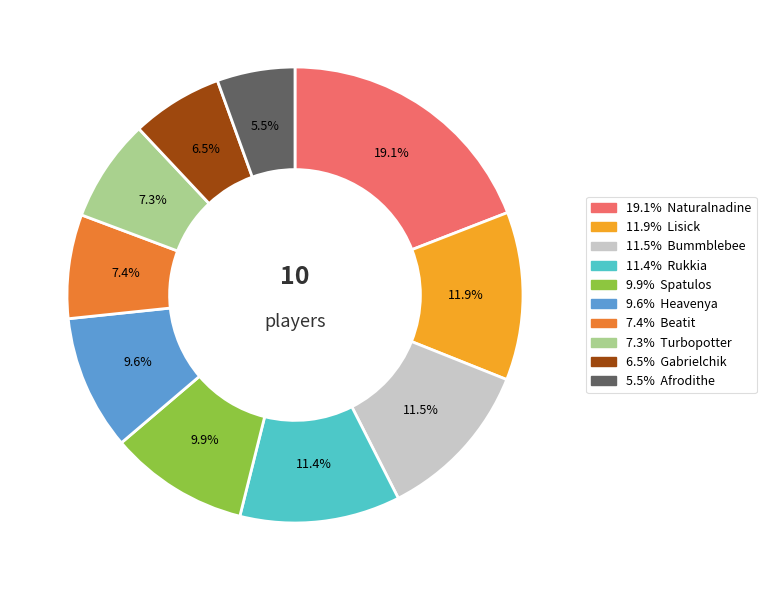

Is there a majority slice in this chart?

No